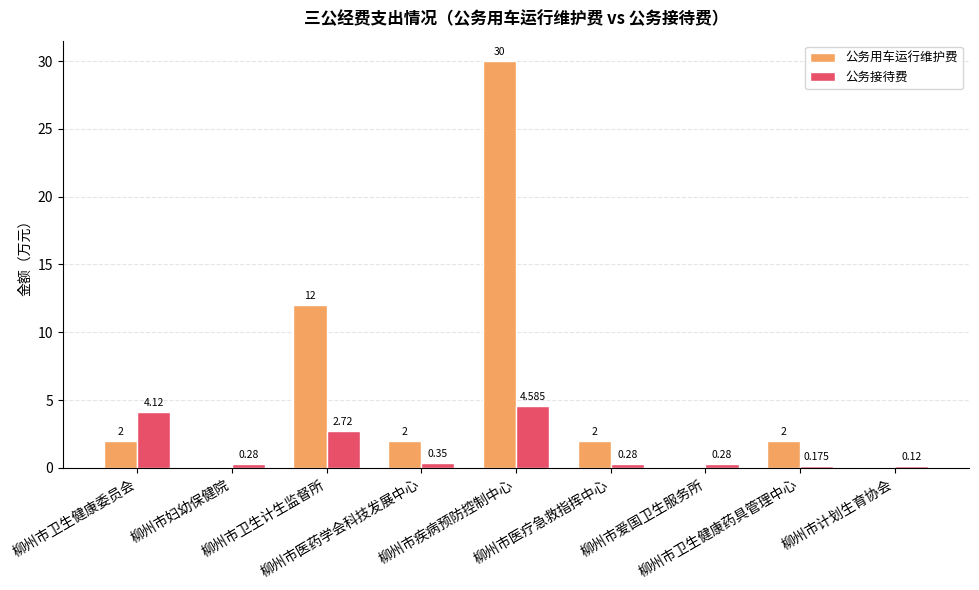

Which series has the largest total across all categories?

公务用车运行维护费